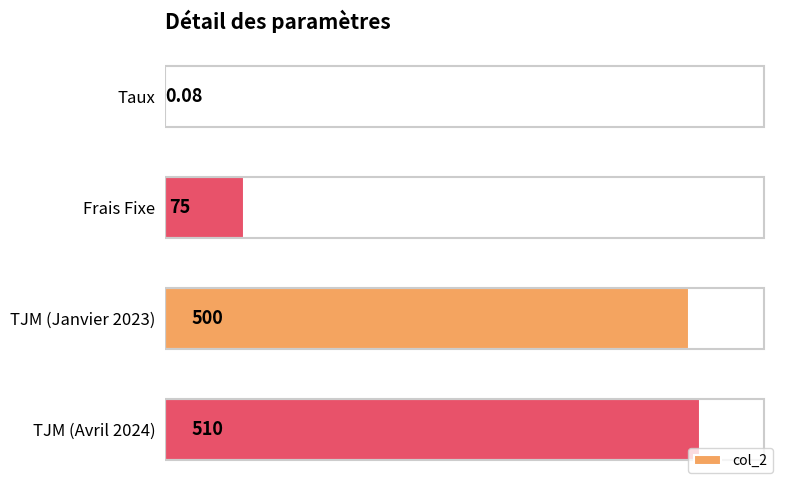

Where is the data nearest to the value 255?

Frais Fixe